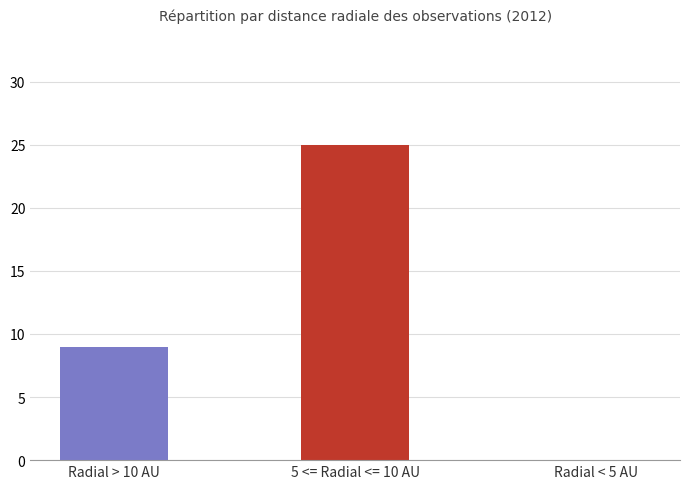

The chart shows a value of 15 at Radial > 10 AU. True or false?

False